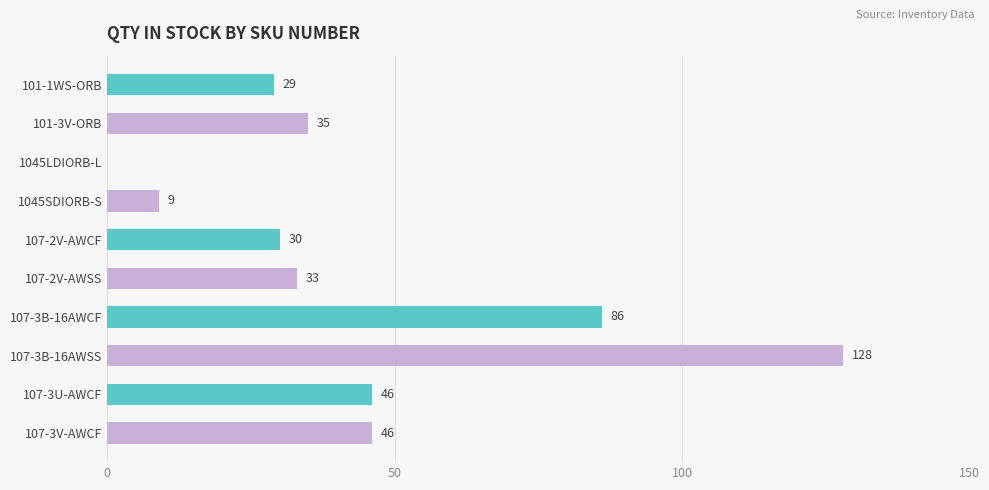

Read the value at 107-3B-16AWCF.

86